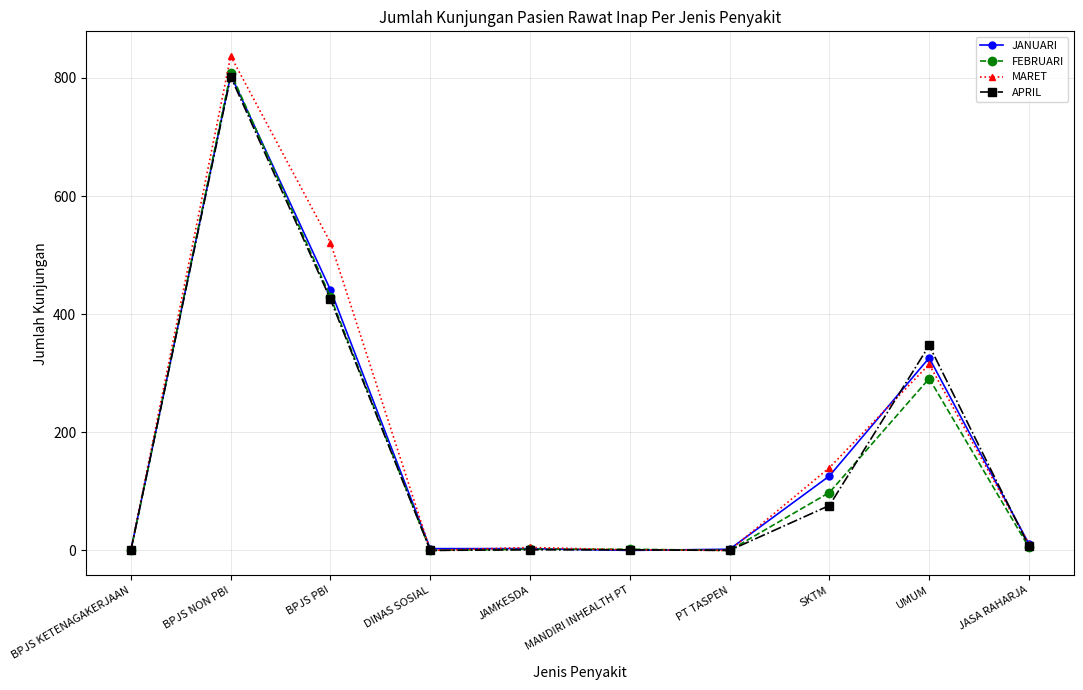

What are all the series names shown in the legend?

JANUARI, FEBRUARI, MARET, APRIL